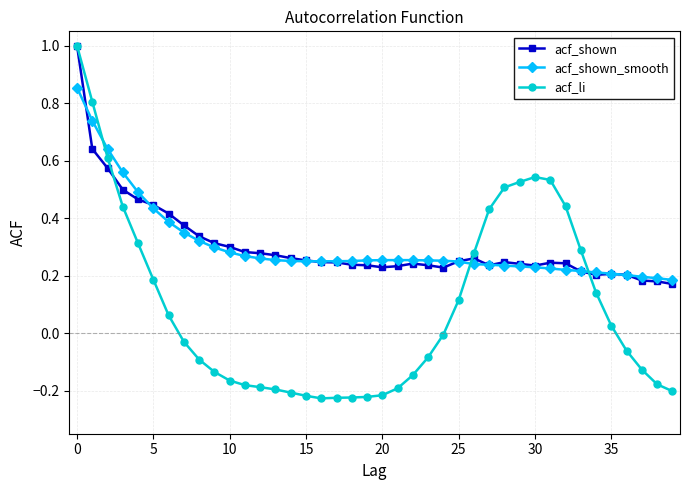

True or false: acf_li has more than 0 points higher than both neighbors.

True